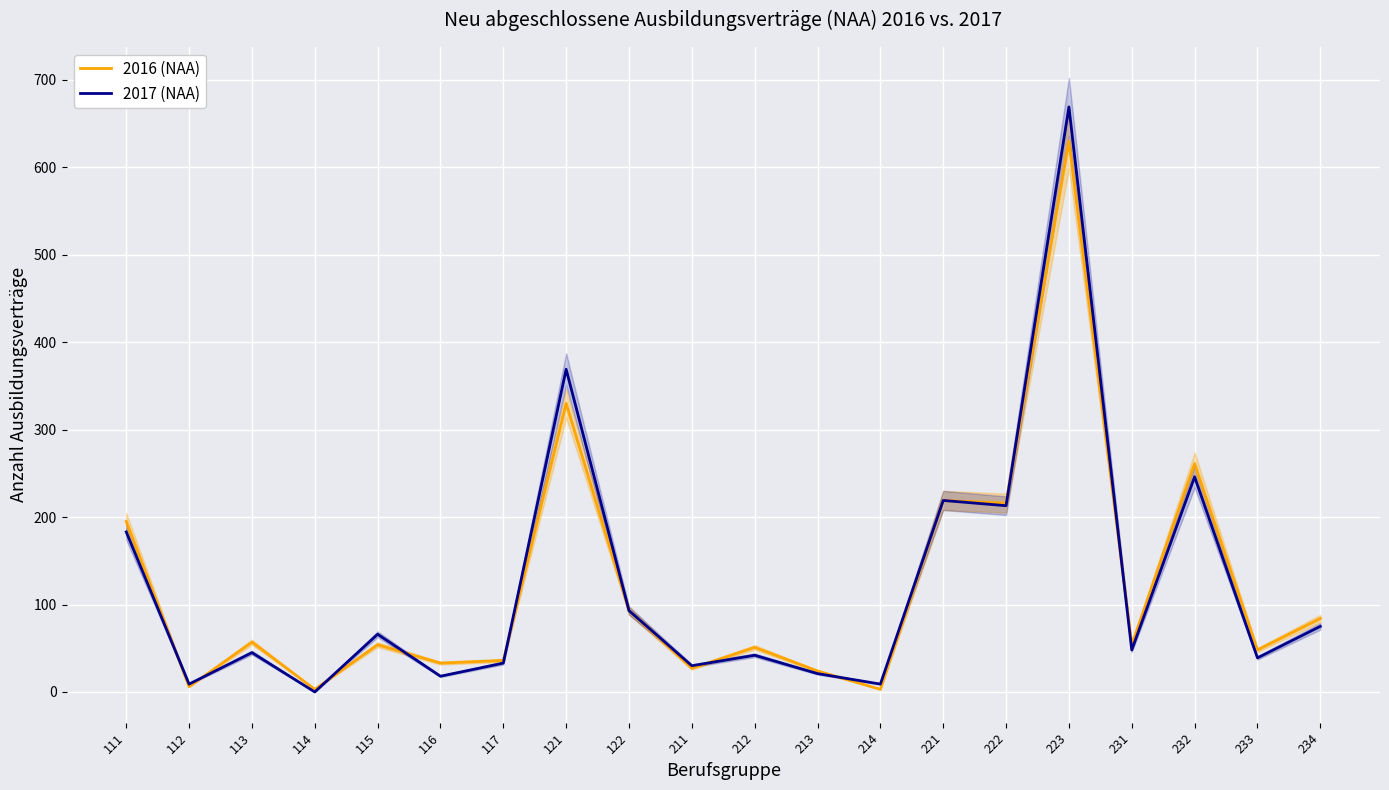

Is this an area chart (filled region under the line)?

No